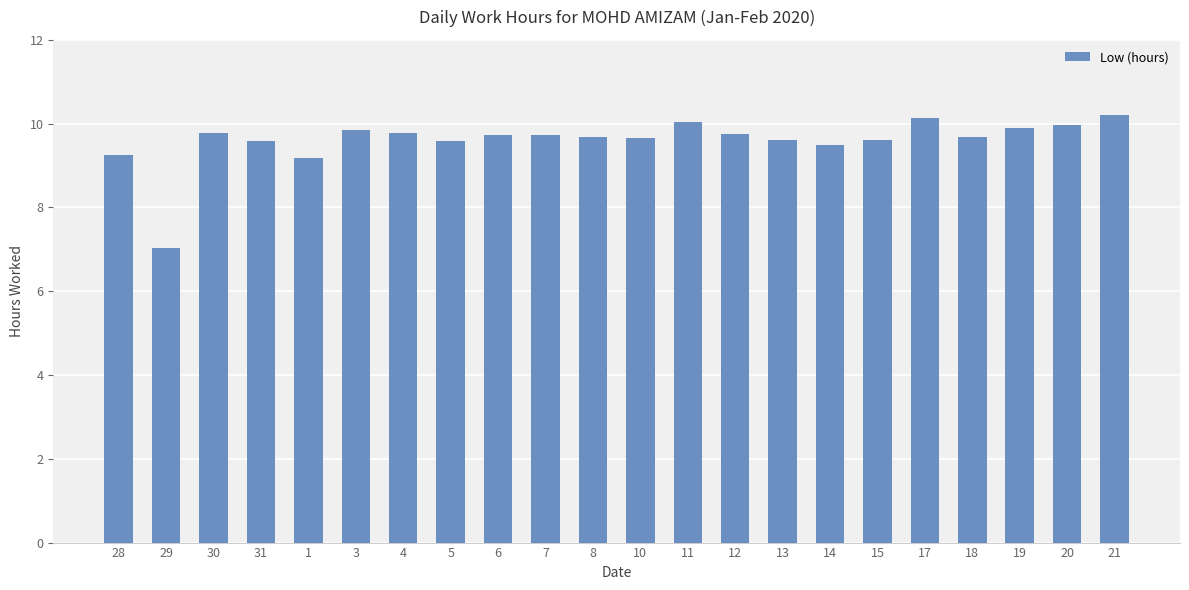

What is the greatest value displayed?

10.2